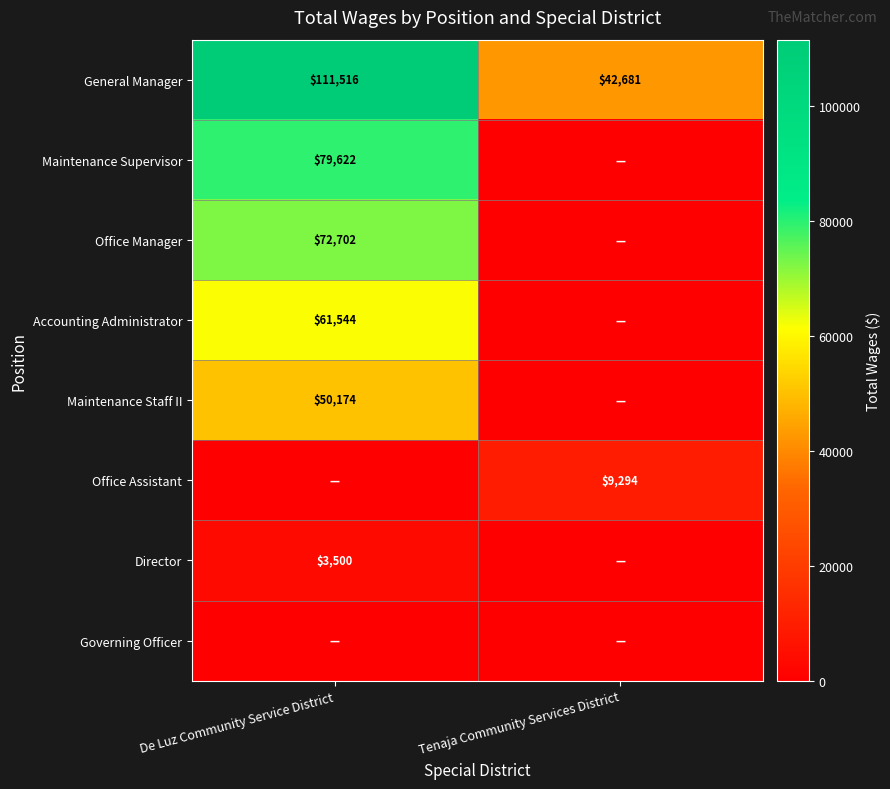

Between De Luz Community Service District and Tenaja Community Services District, which is larger?

De Luz Community Service District